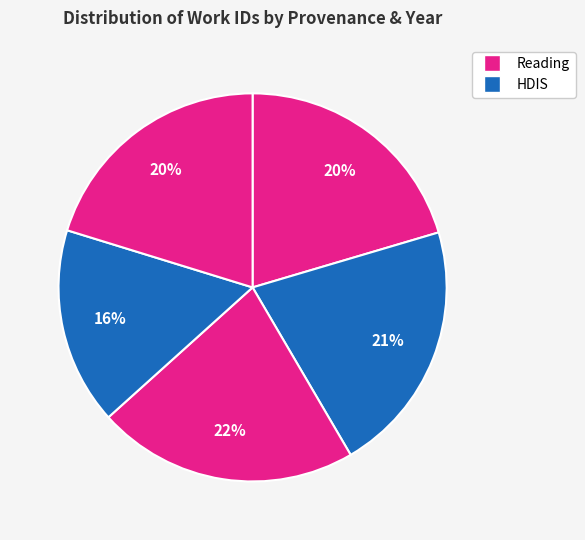

How many slices are in this pie chart?

5